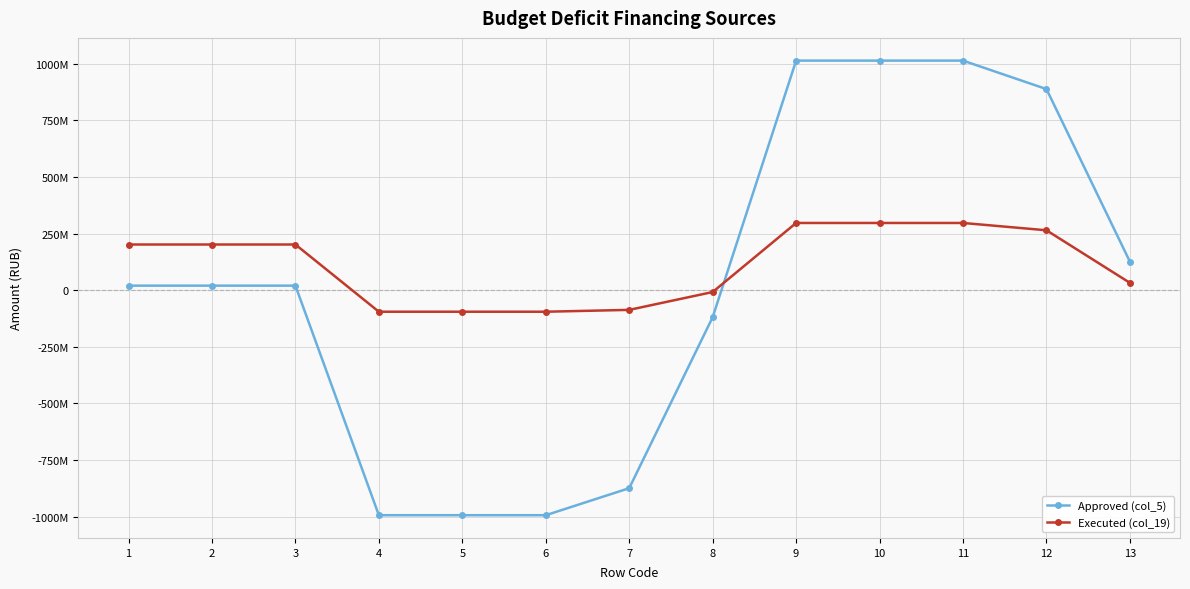

Where is Executed (col_19) nearest to the value 100900986?

13